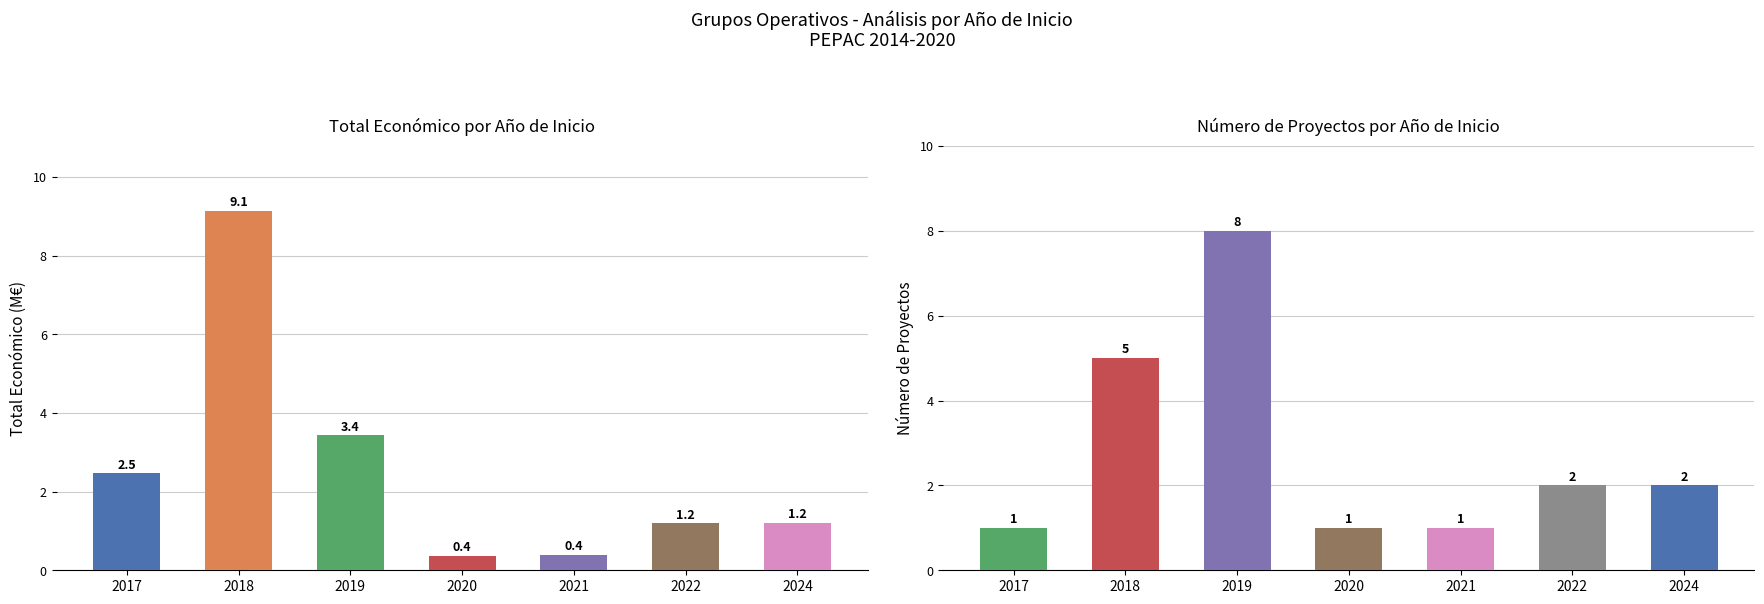

Which series has the largest total across all categories?

Número de proyectos